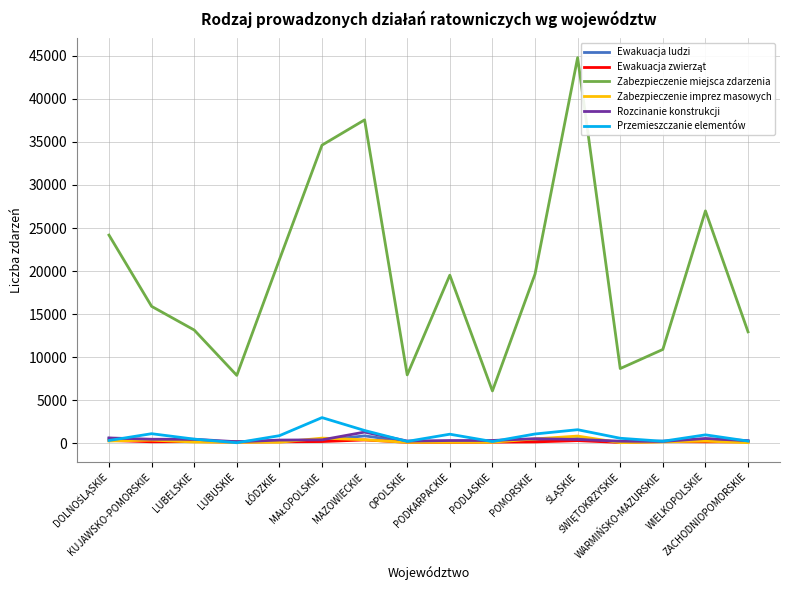

What is the lowest value of the Zabezpieczenie miejsca zdarzenia series?

6063